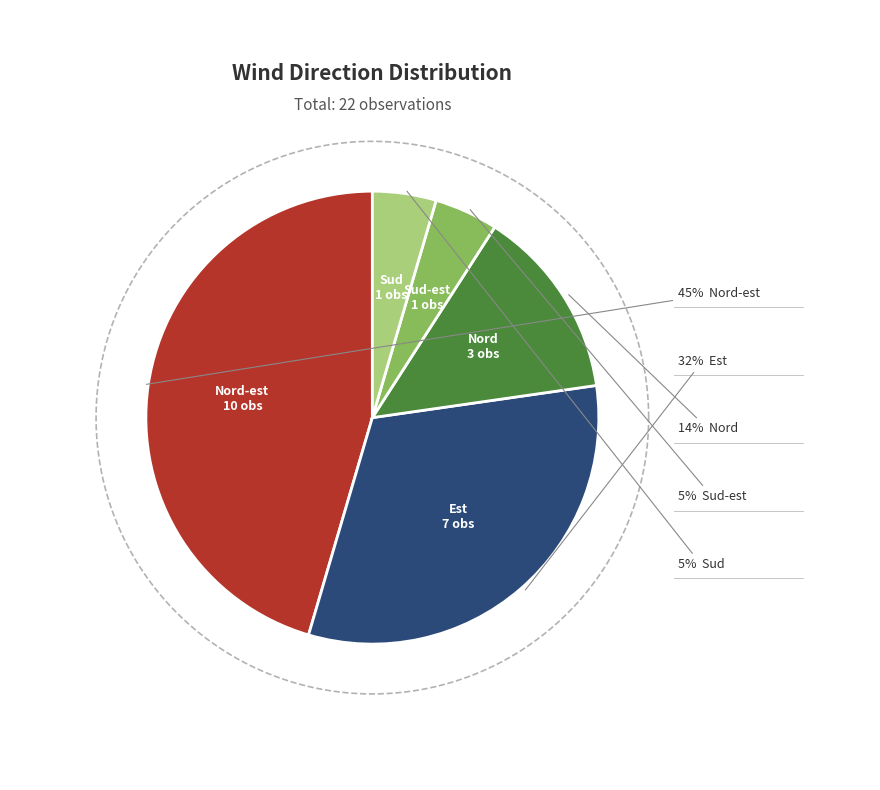

What percentage is the Sud-est slice, to the nearest percent?

5%